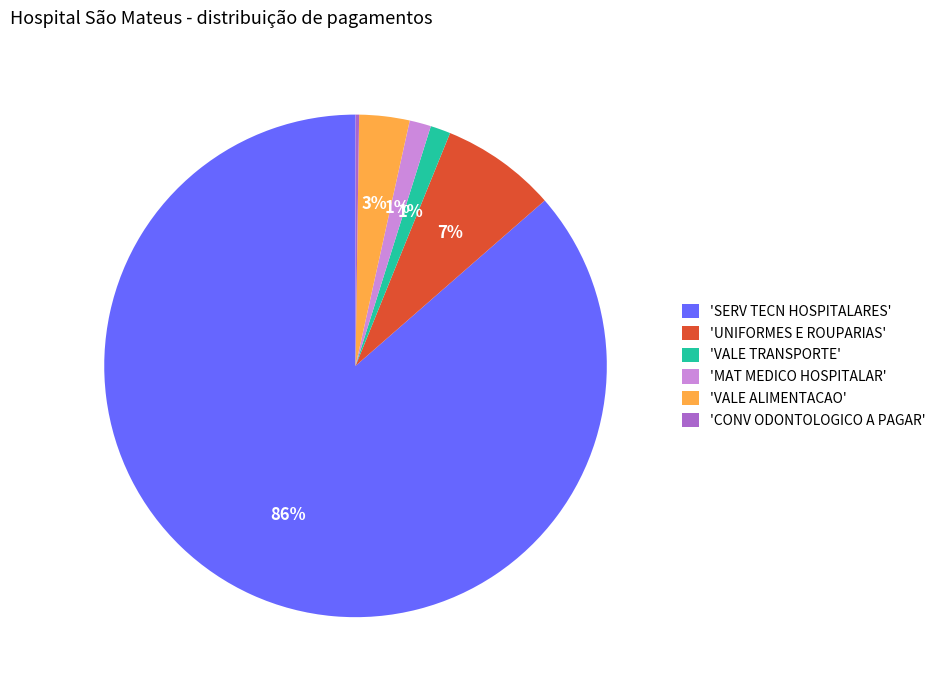

Does any single category account for the majority?

Yes